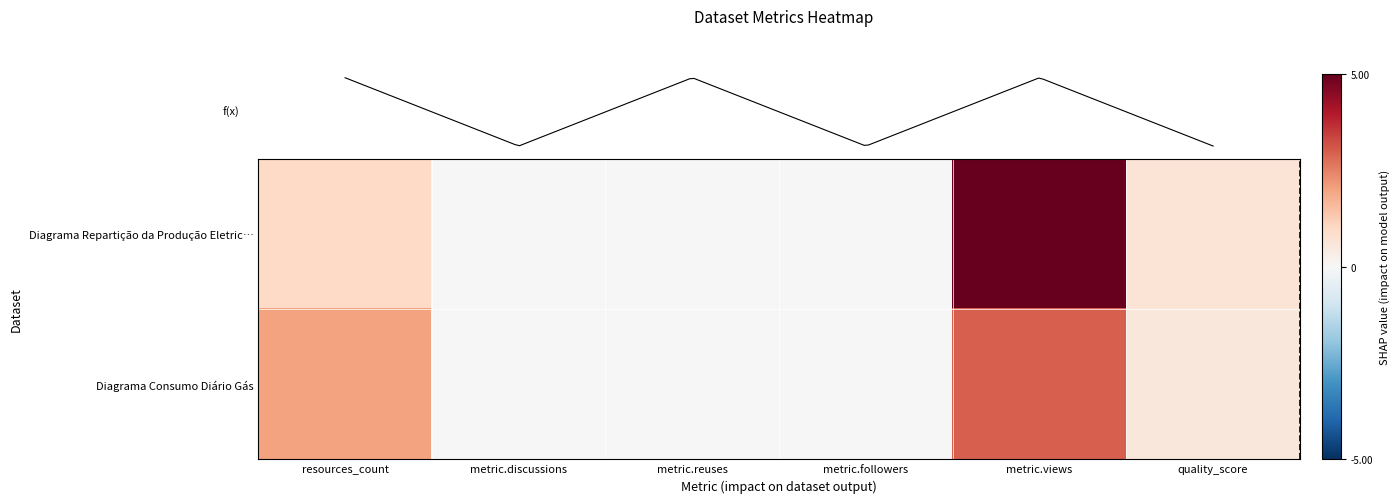

Which label corresponds to the largest value in the chart?

metric.views